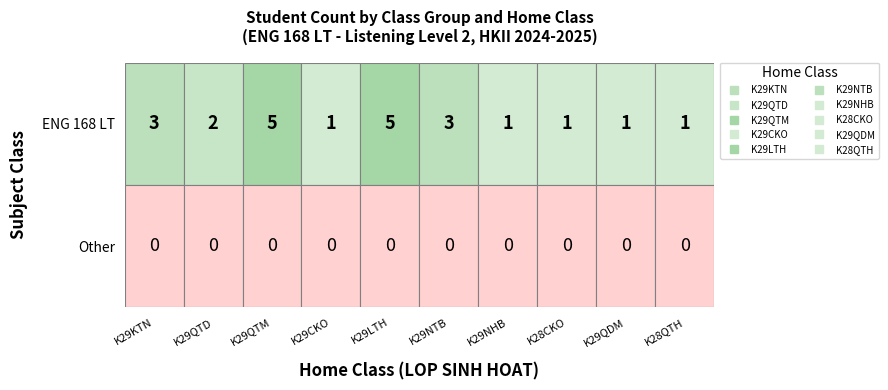

How many values in K29NTB are above zero?

1